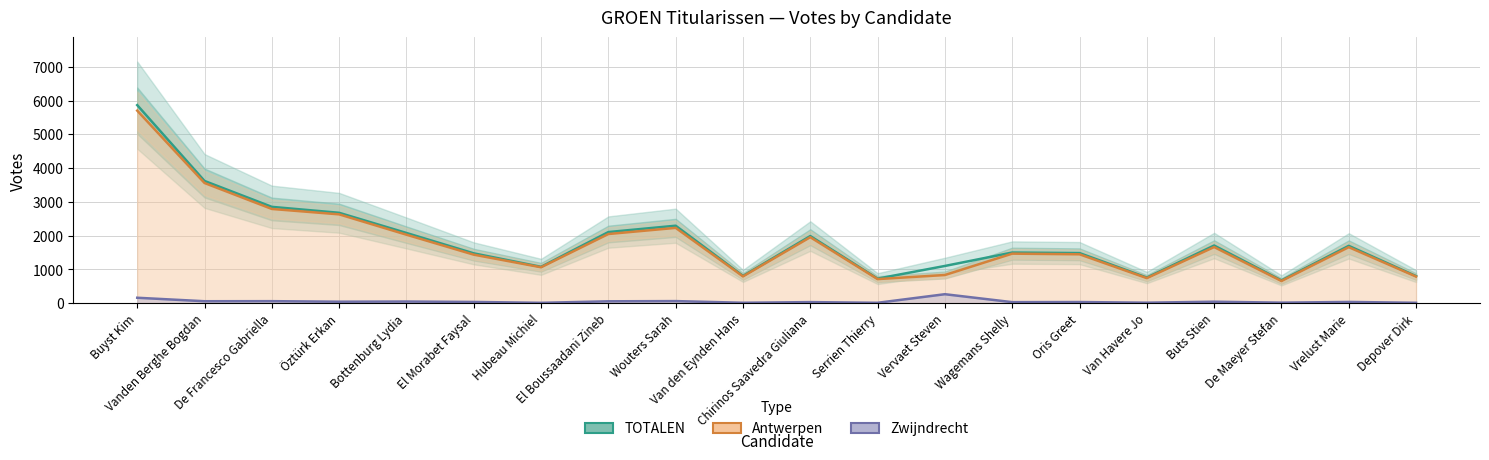

What position from the right is Öztürk Erkan?

17